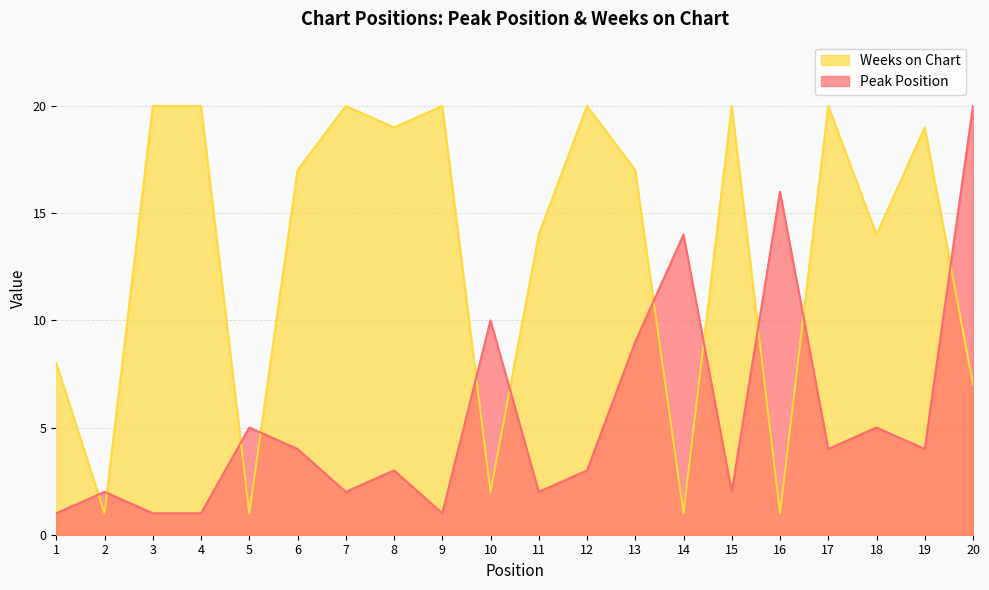

What is the difference between the second highest and minimum values in the Weeks on Chart series?

19